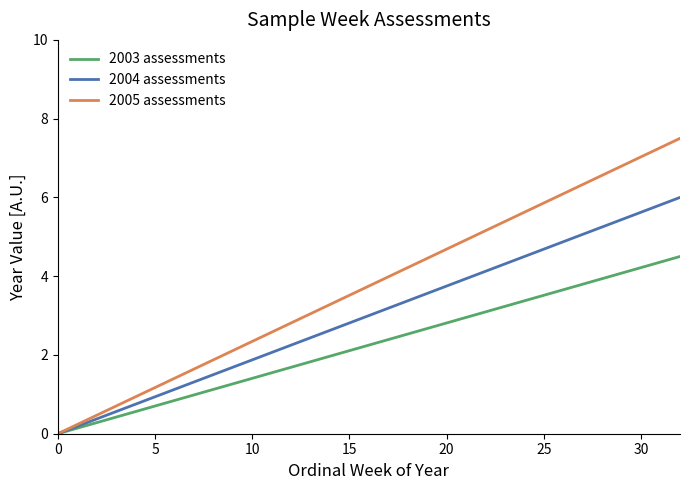

Which series has the largest total across all categories?

2005 assessments